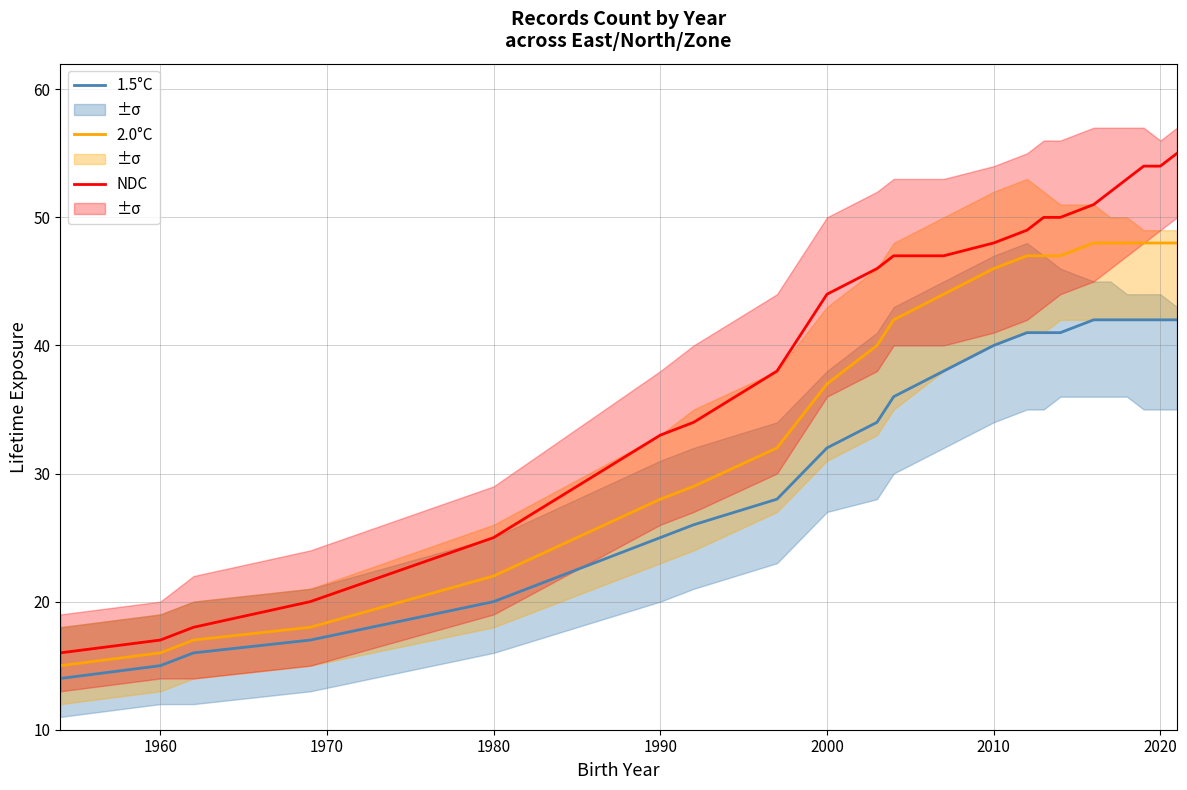

Reading left to right, list all the values displayed in this chart.

1.5°C: 14	15	16	17	20	25	26	28	32	34	36	38	40	41	41	41	42	42	42	42	42	42
2.0°C: 15	16	17	18	22	28	29	32	37	40	42	44	46	47	47	47	48	48	48	48	48	48
NDC: 16	17	18	20	25	33	34	38	44	46	47	47	48	49	50	50	51	52	53	54	54	55